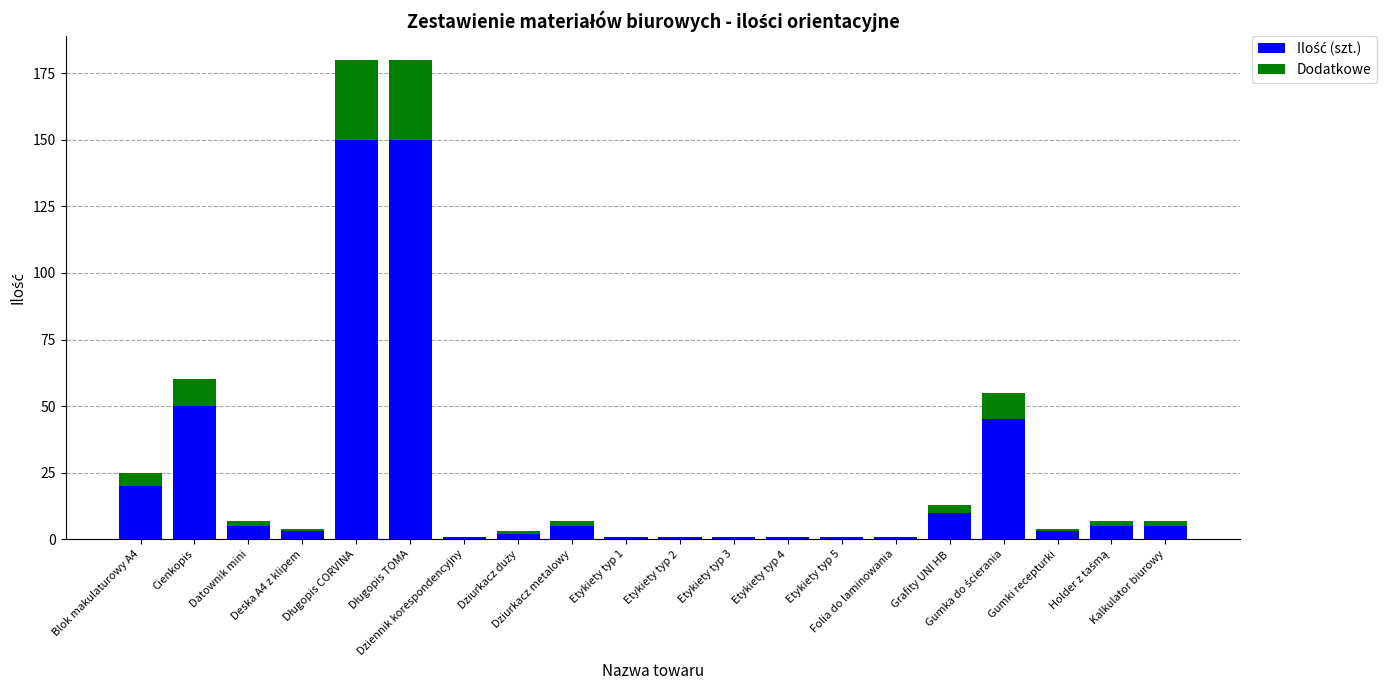

What position from the left is Długopis CORVINA?

5